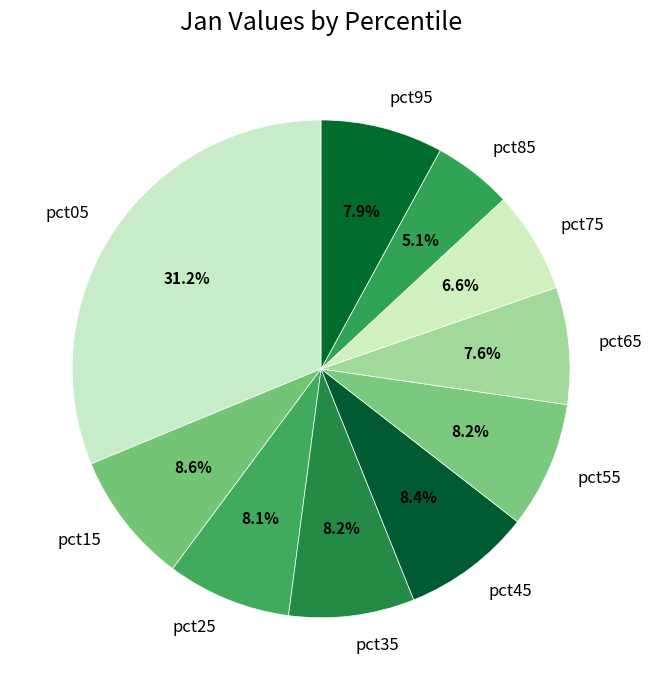

Is the sum of pct15 and pct65 greater than half?

No